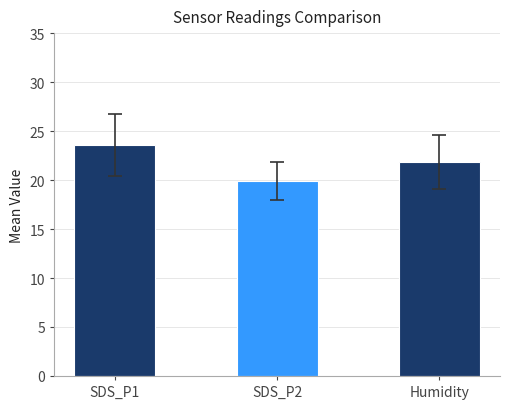

List the series in order of their overall mean, lowest first.

SDS_P2, Humidity, SDS_P1